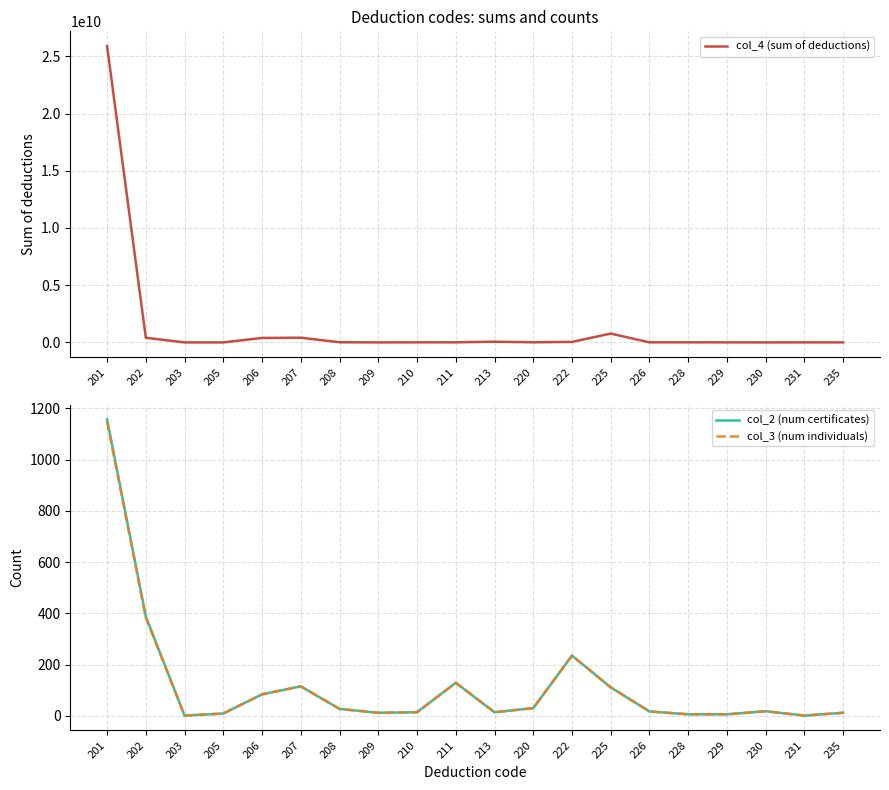

How many values in the col_2 (num certificates) series are below 18?

10